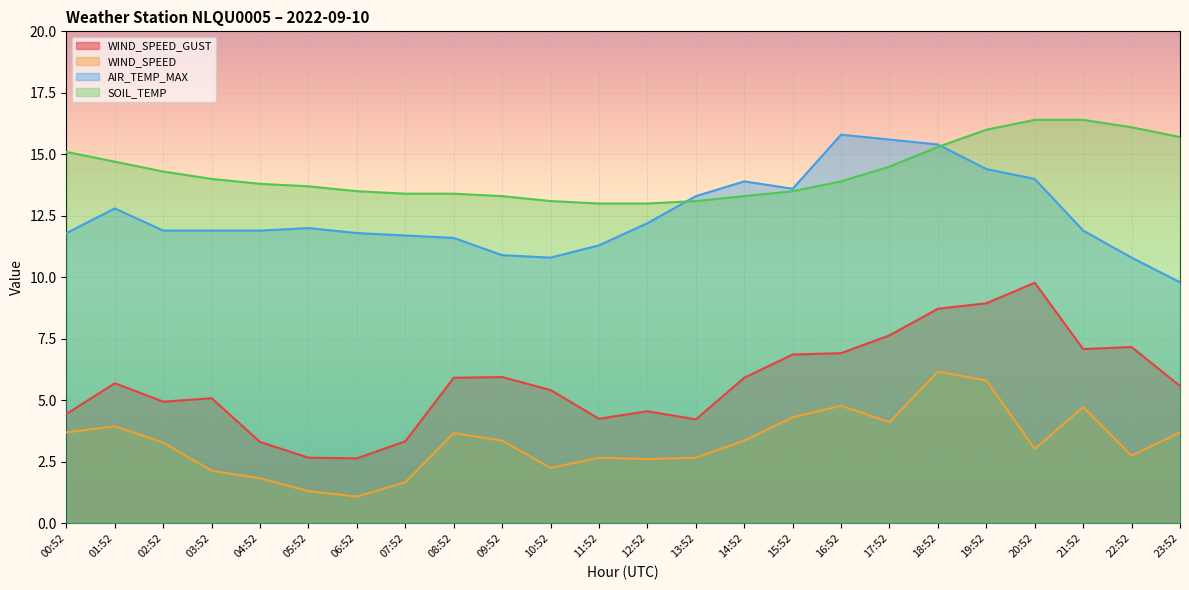

True or false: WIND_SPEED_GUST and WIND_SPEED cross at least once.

False